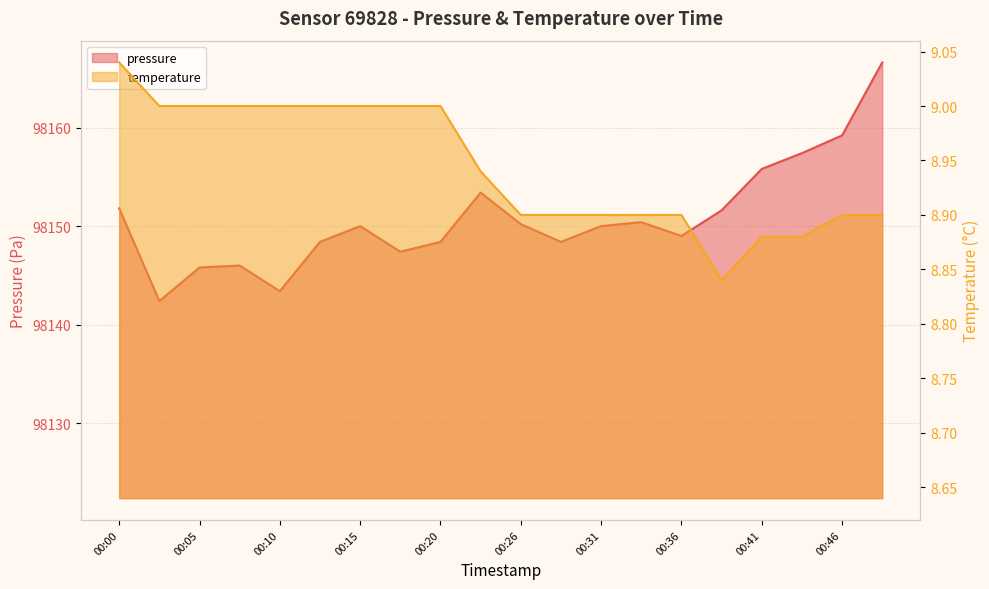

Between 00:23 and 00:41, which is larger?

00:41